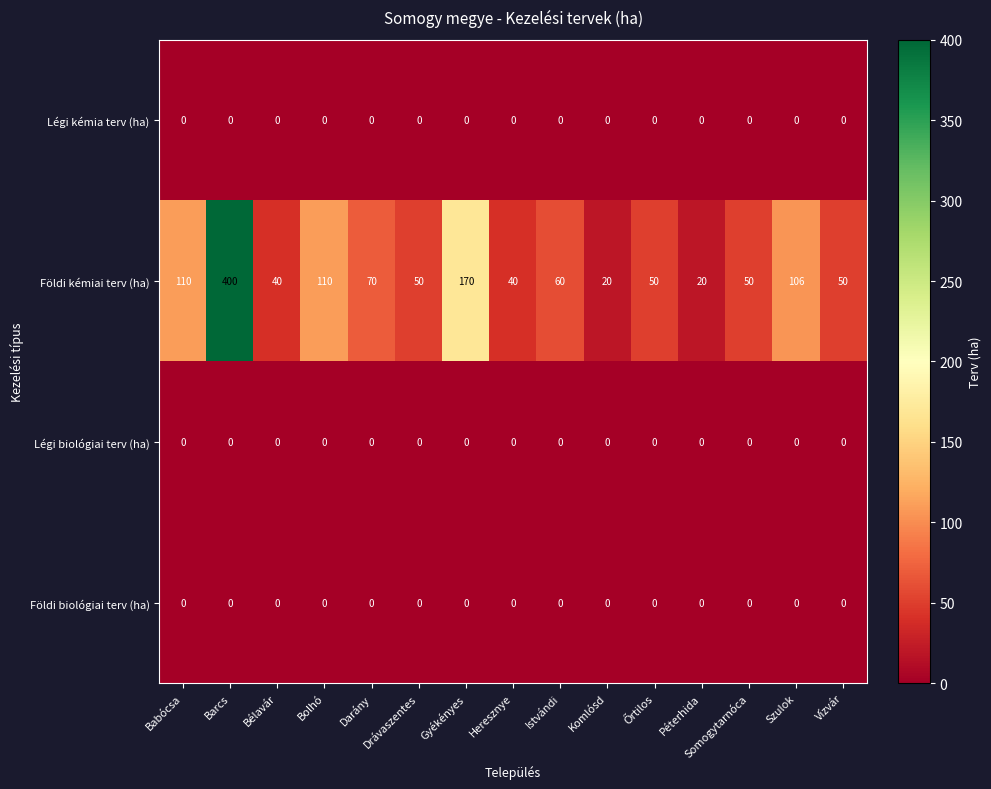

True or false: Földi biológiai terv (ha) has a value of 0 at Komlósd.

True